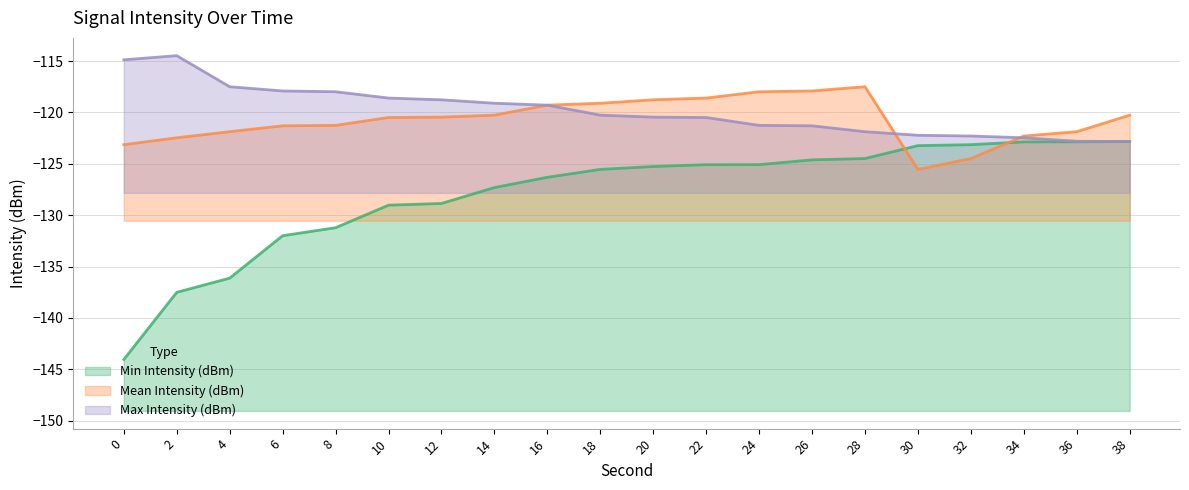

How many data points does each series have?

20